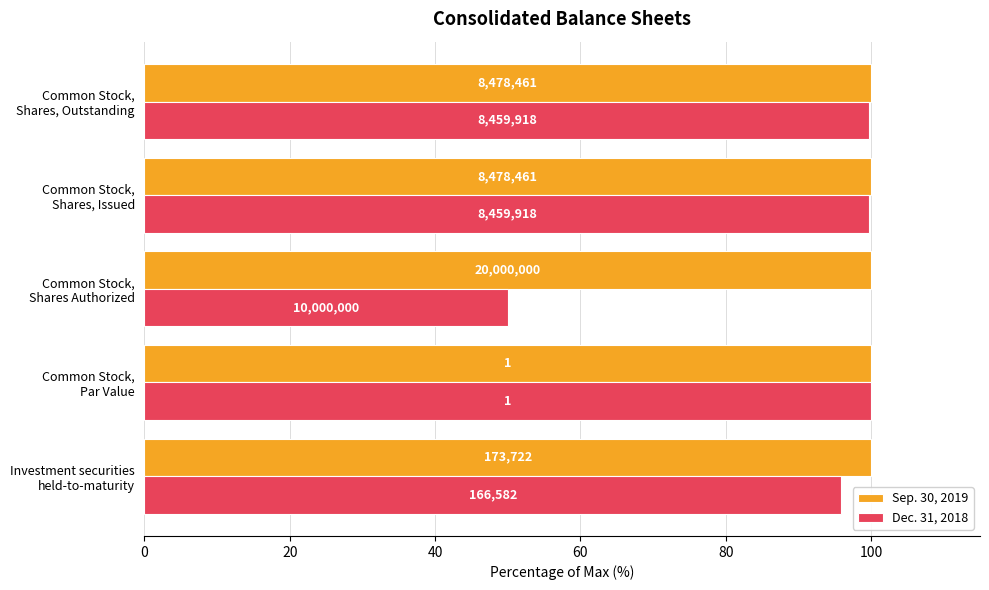

What is the difference between the maximum and second lowest values in the Dec. 31, 2018 series?

4.1